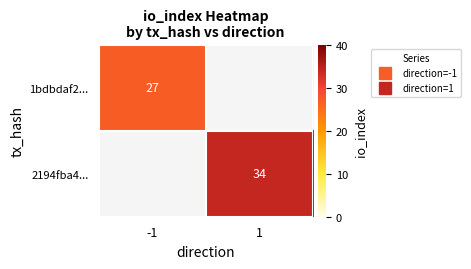

At how many categories does at least one series exceed 32?

1